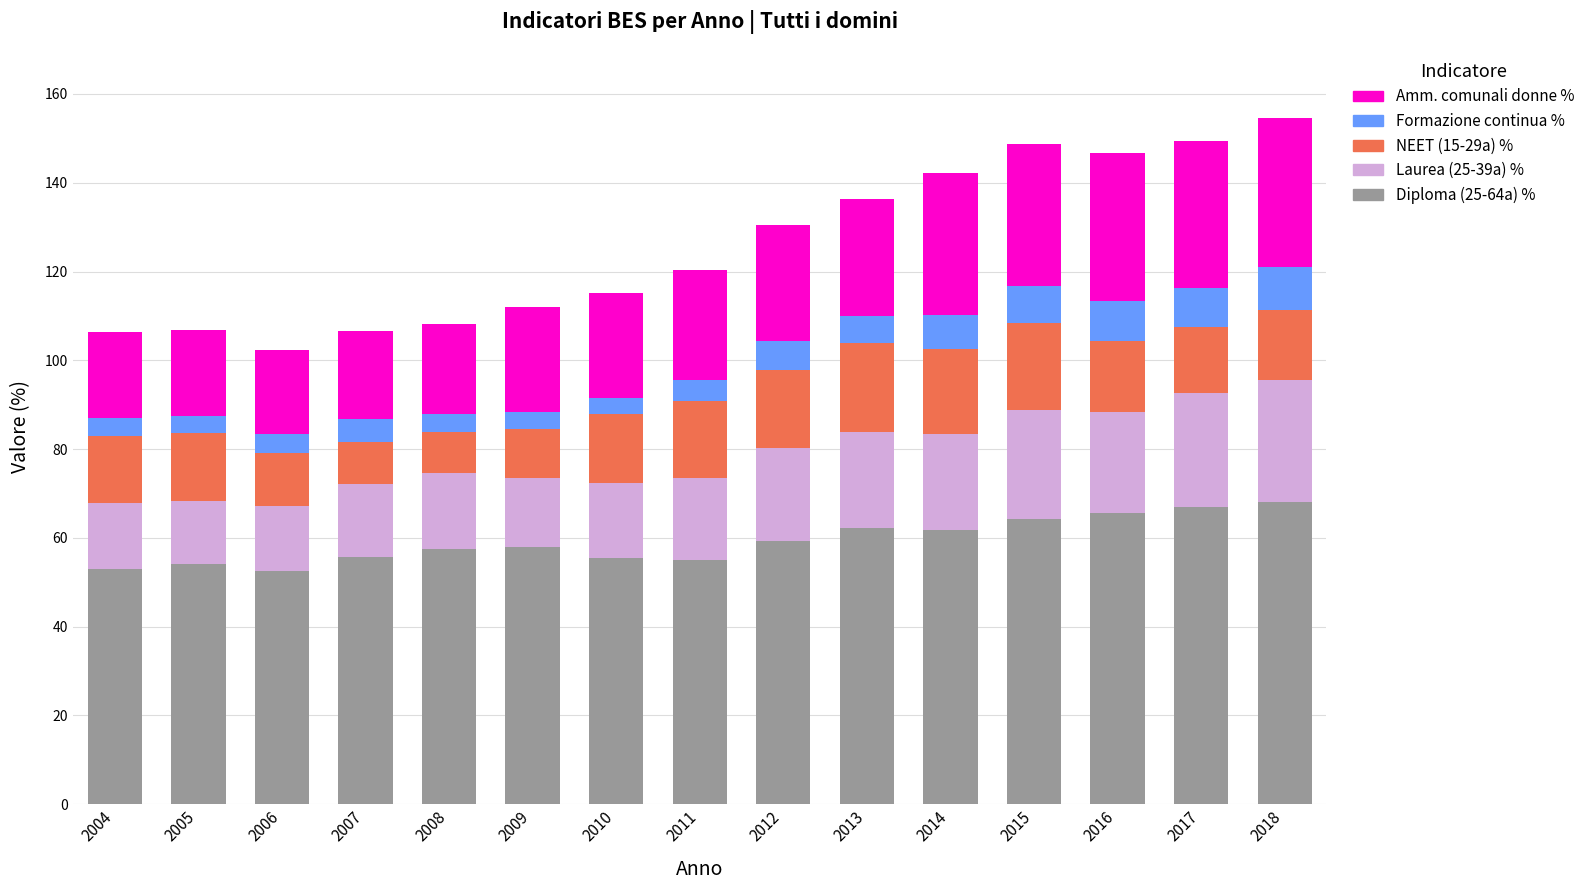

What is the lowest value of the Diploma (25-64a) % series?

52.5